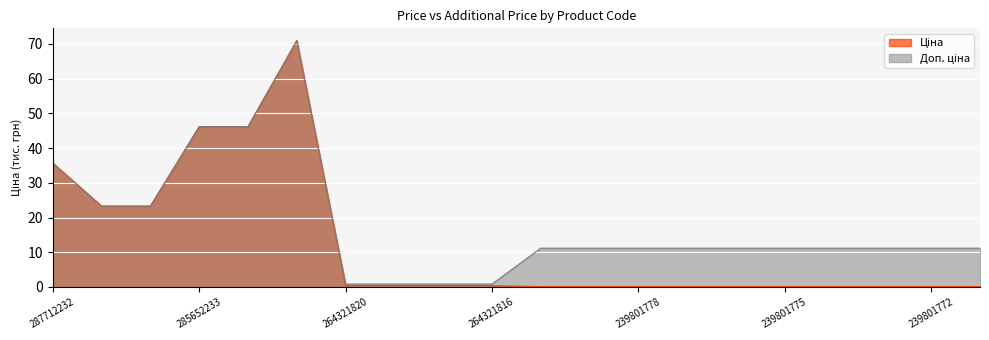

What are all the series names shown in the legend?

Ціна, Доп. ціна